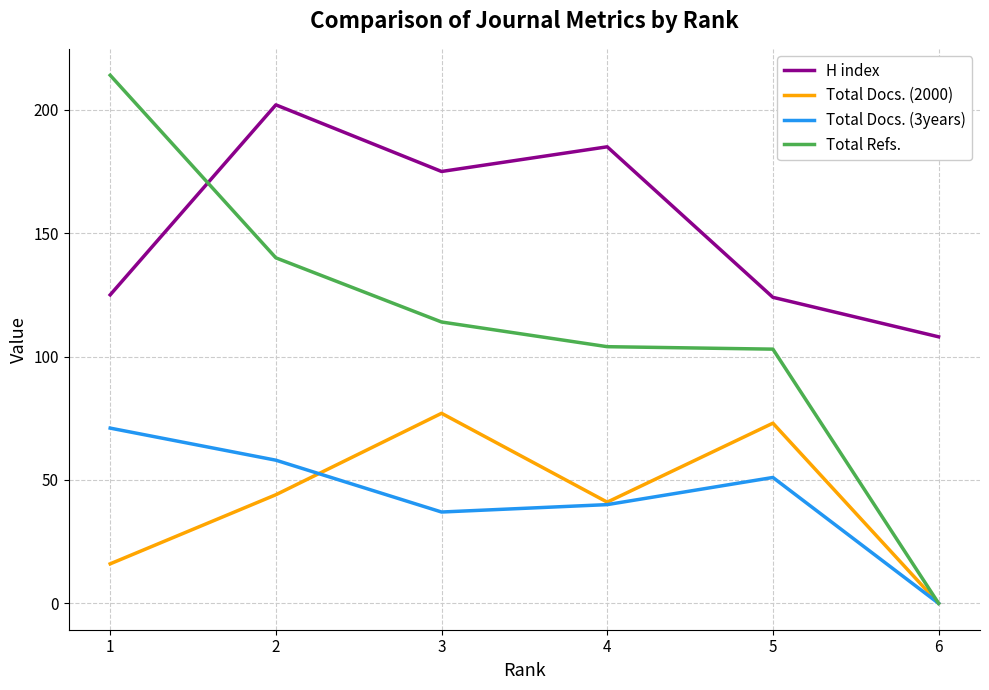

Which series has the largest total across all categories?

H index